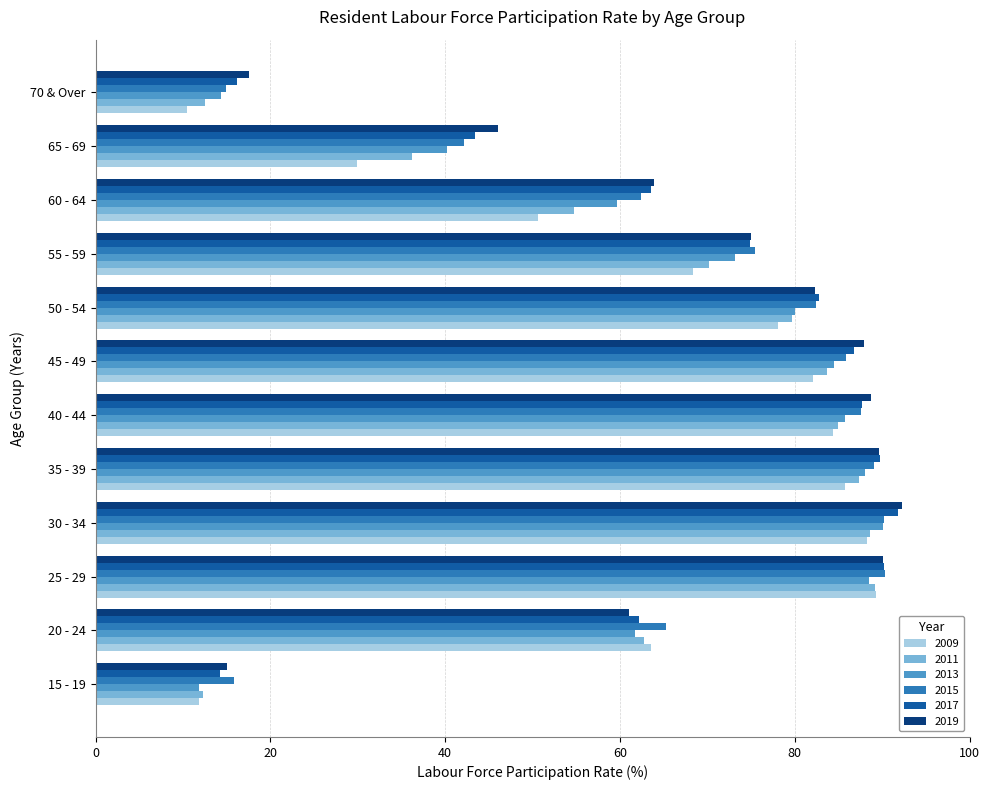

The 2015 series shows 119.0 at 45 - 49. True or false?

False